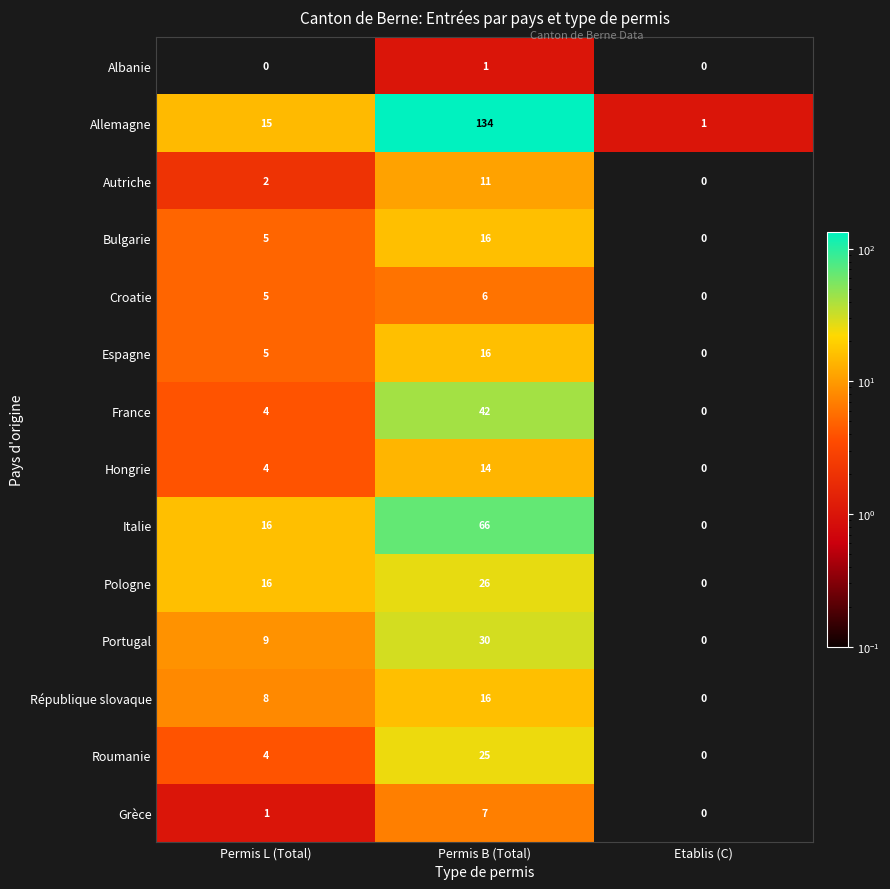

Which series has the largest total across all categories?

Allemagne